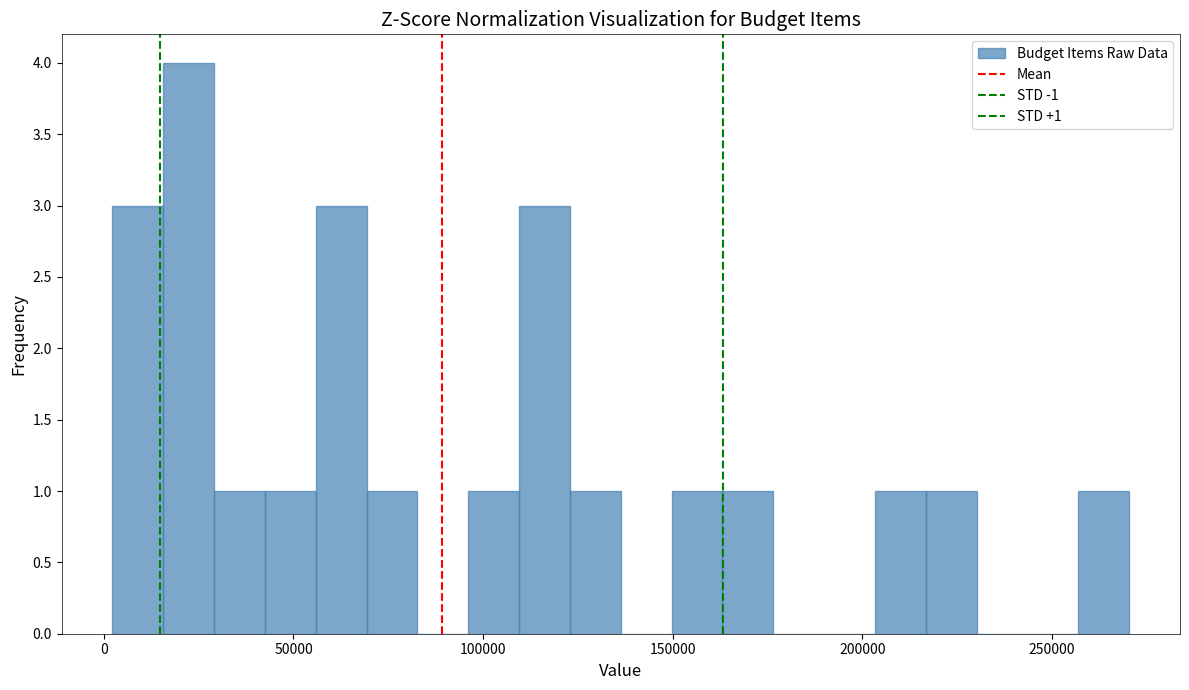

Read against the x-axis, roughly where is the centre of the tallest bar?

20000